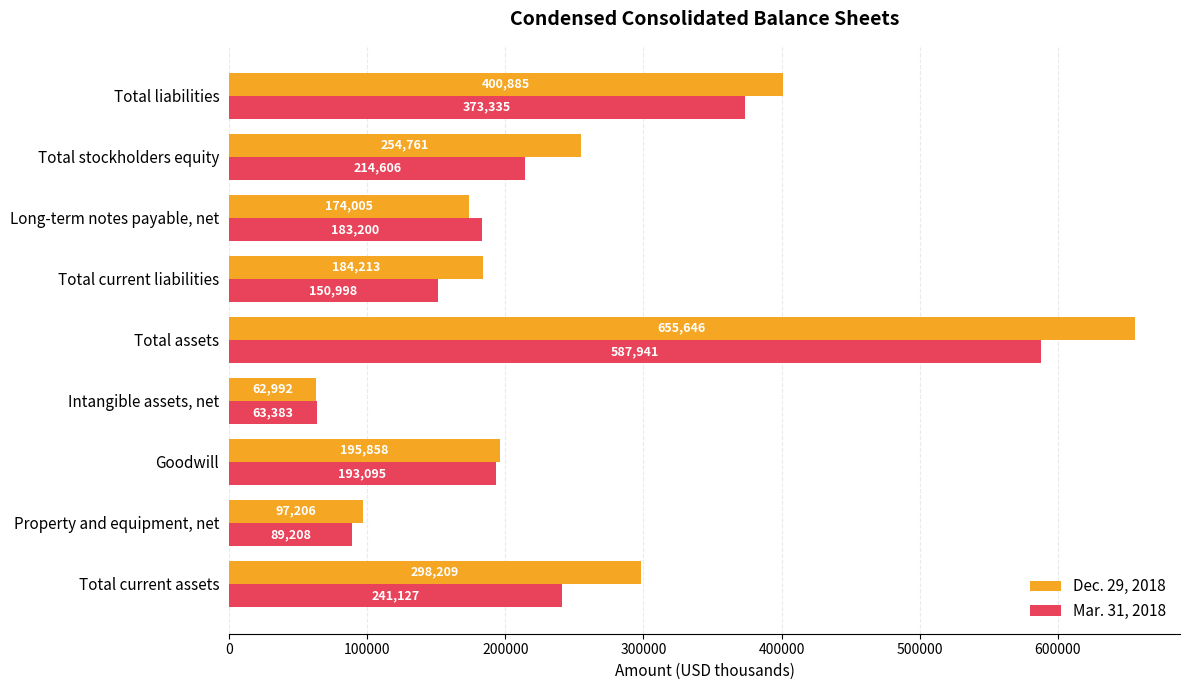

What is the sum of all Mar. 31, 2018 values?

2096893